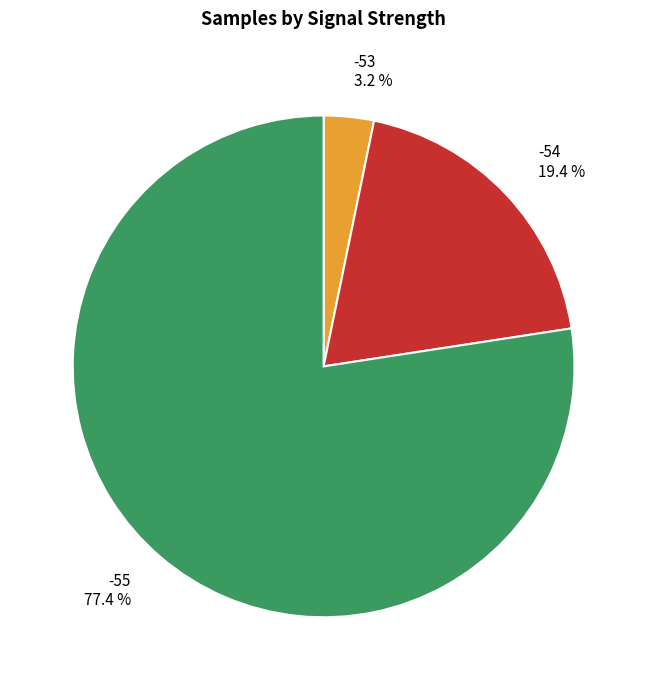

Is there any slice that represents more than half of the pie?

Yes